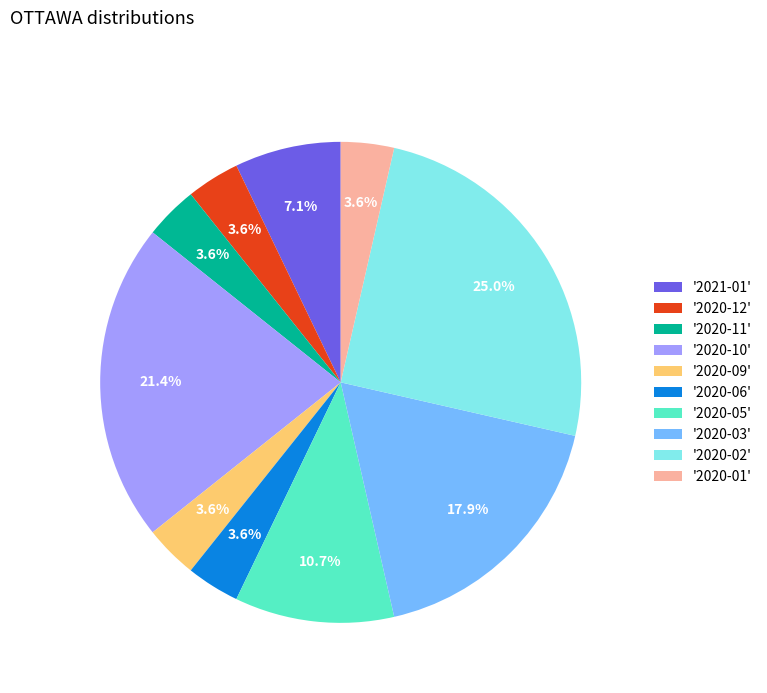

Do '2020-11' and '2020-10' together represent more than half of the pie?

No